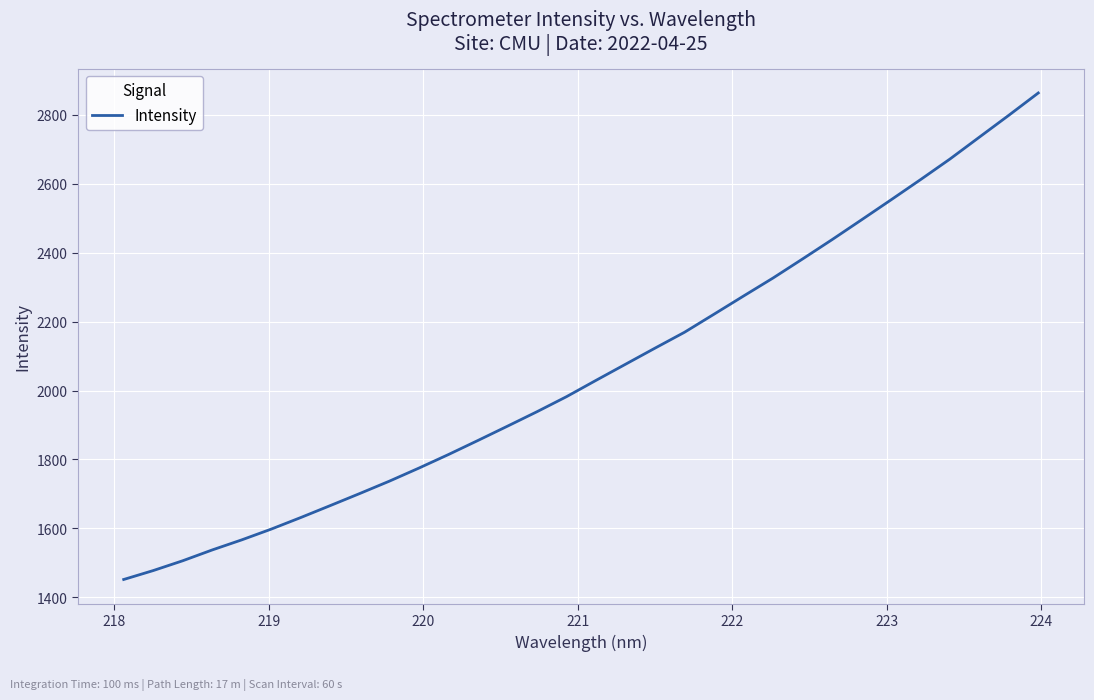

What is the greatest value displayed?

2863.6